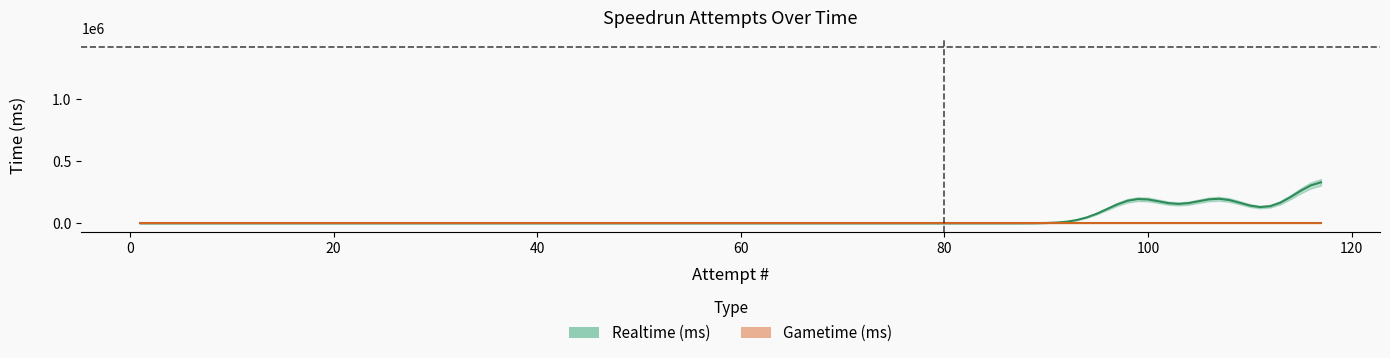

How many lines are shown in the chart?

2